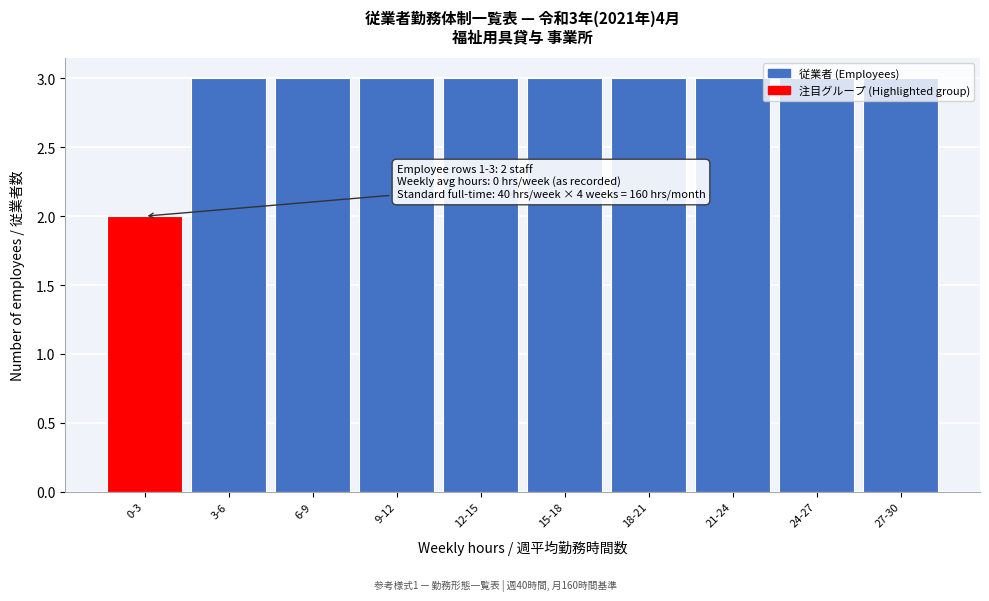

Approximately how many times larger is the value at 6-9 compared to 3-6?

1.0